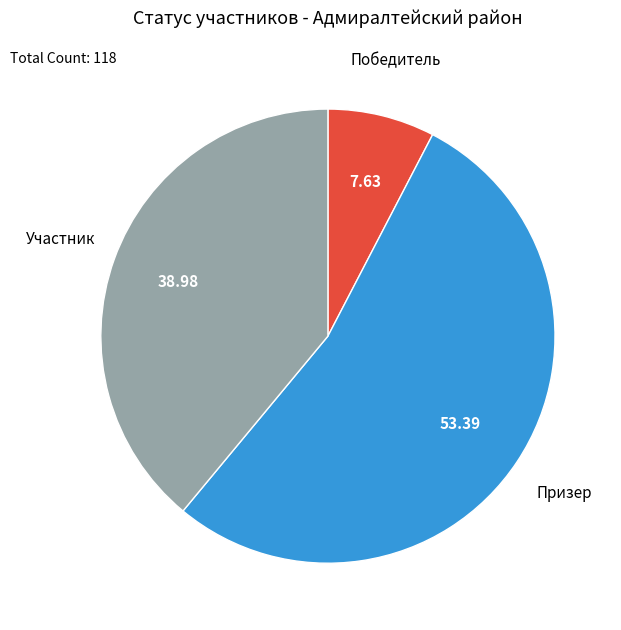

Which slice represents more than half of the pie?

Призер